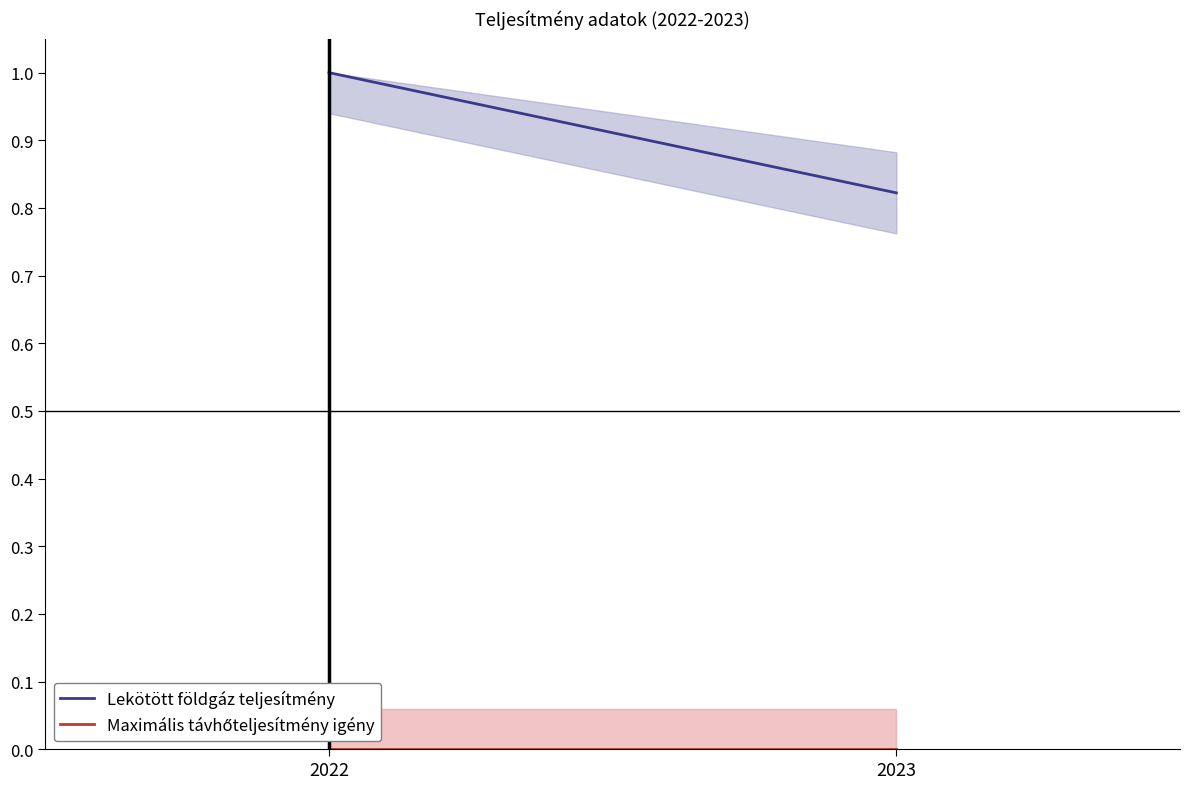

At which category is the sum across all series the highest?

2022